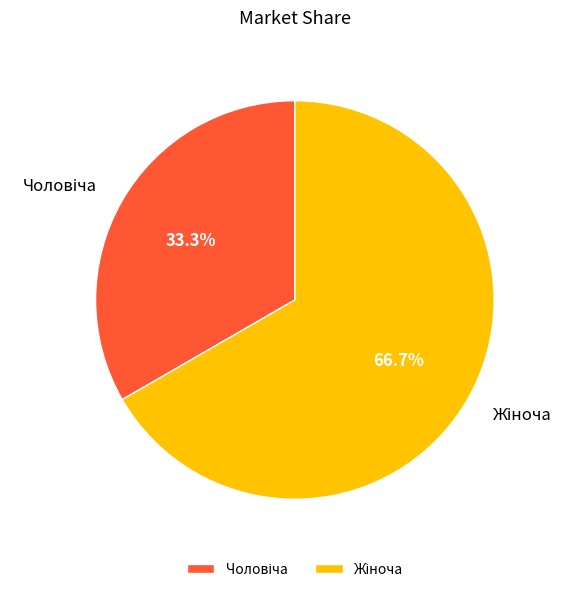

Does any single category account for the majority?

Yes